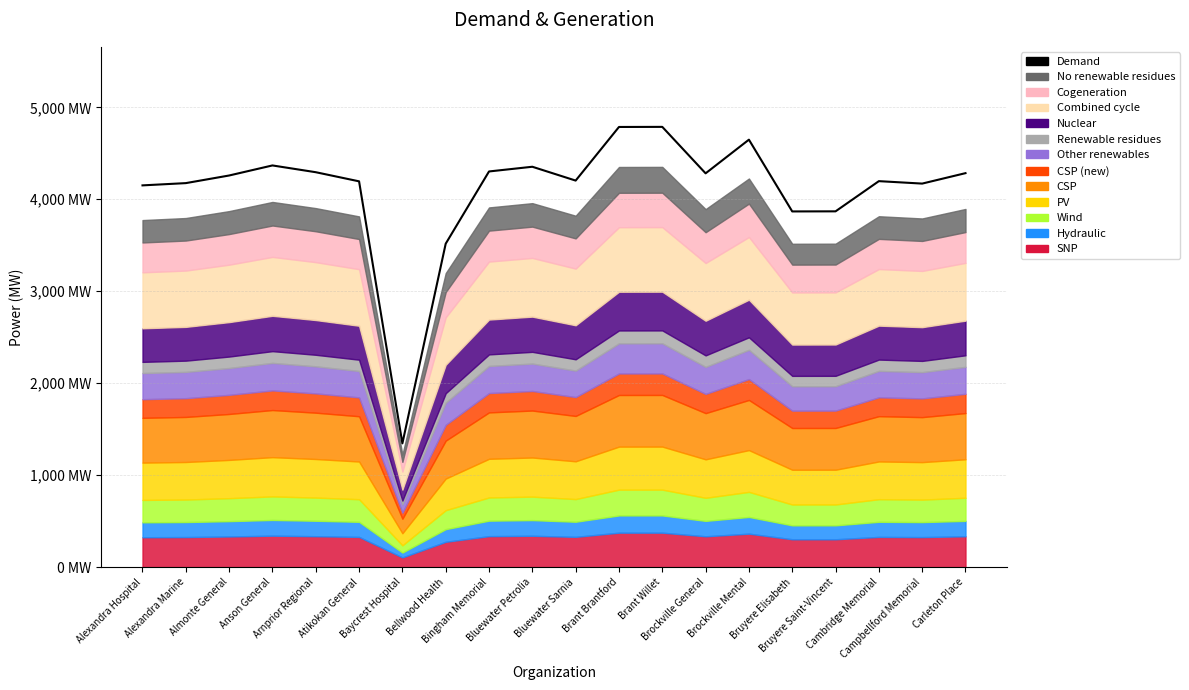

The value at Baycrest Hospital is 1345.2. True or false?

True